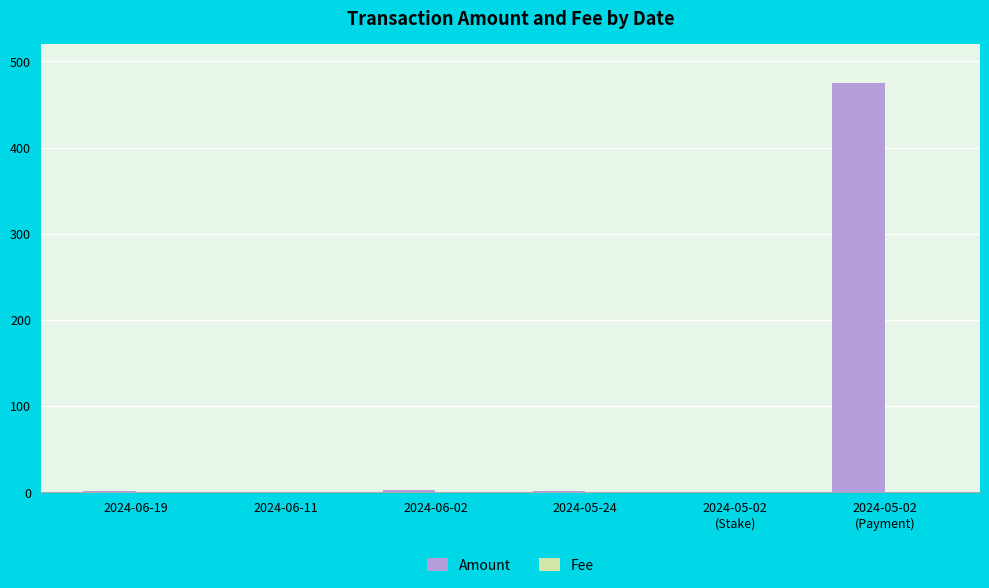

Which series has the widest spread of values?

Amount